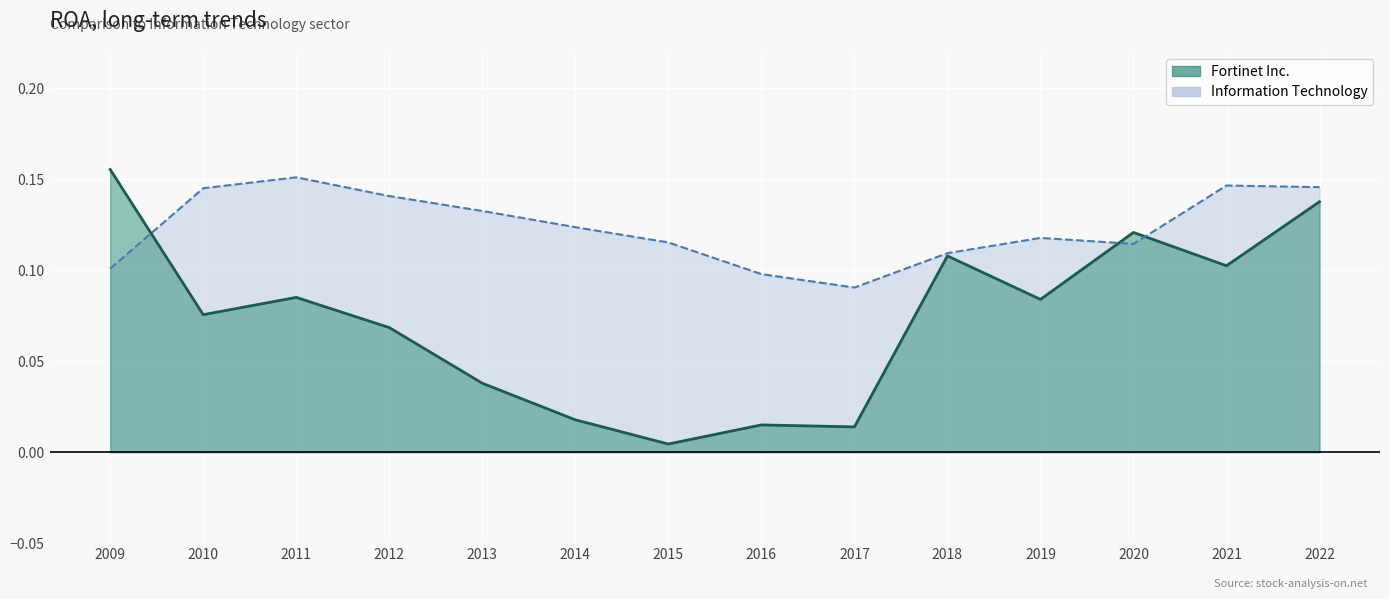

What is the value of the Information Technology point at the 13th from the left?

0.1